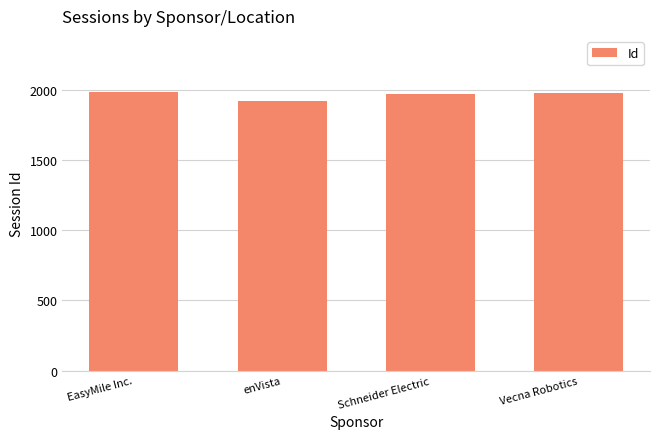

What value does the data have at Vecna Robotics?

1978